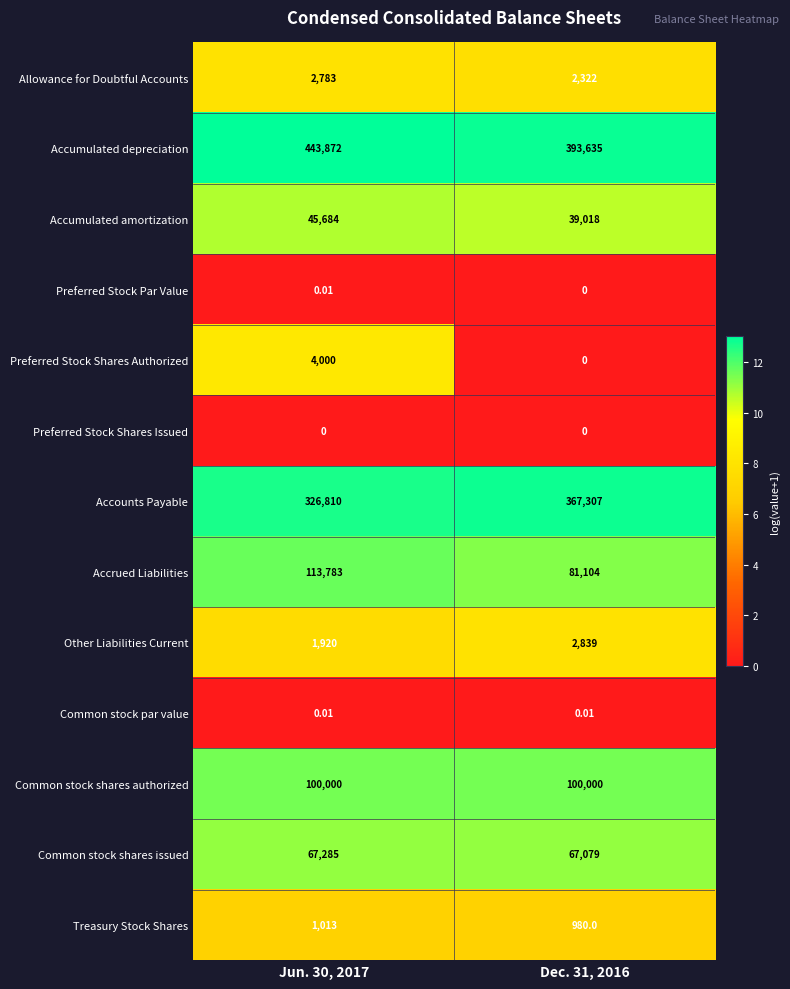

Which series has the largest total across all categories?

Accumulated depreciation